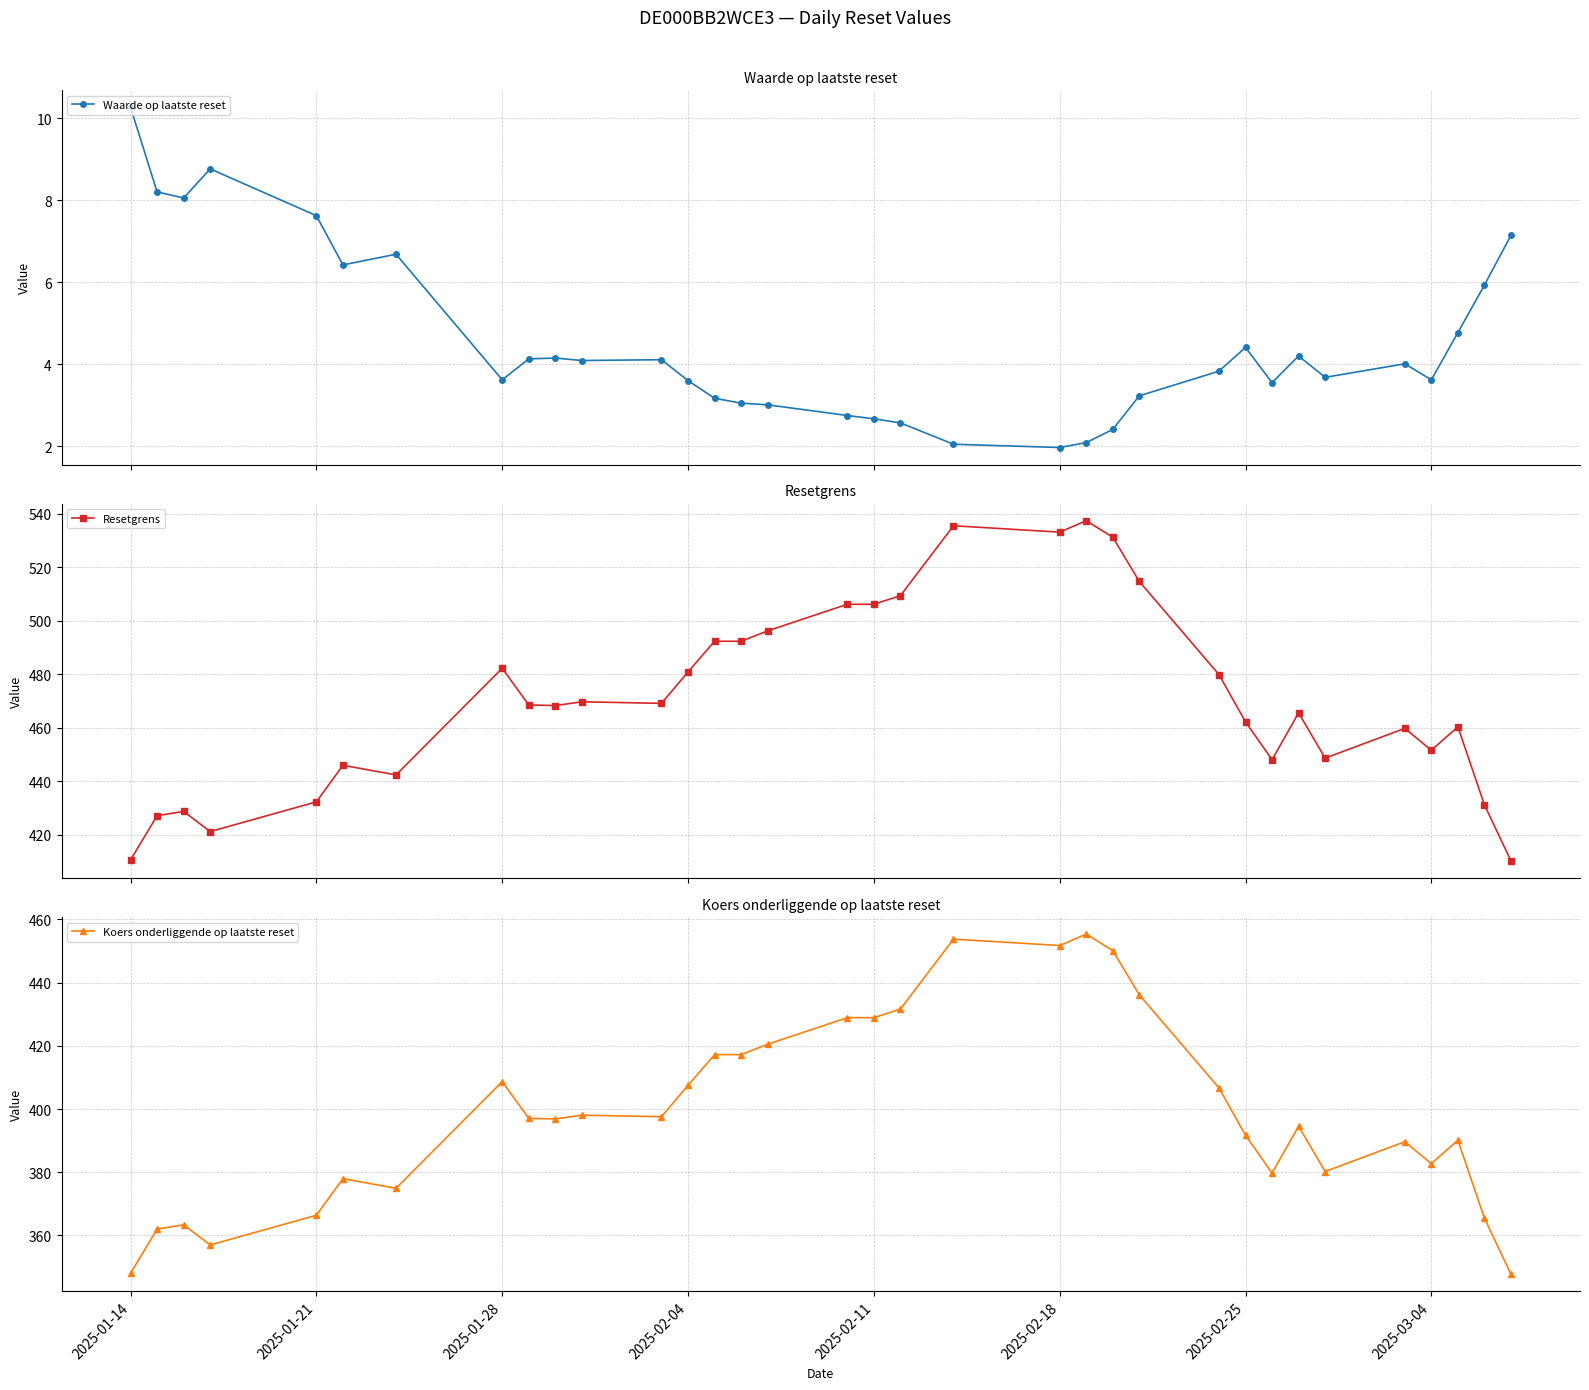

True or false: Resetgrens and Waarde op laatste reset intersect in this chart.

False